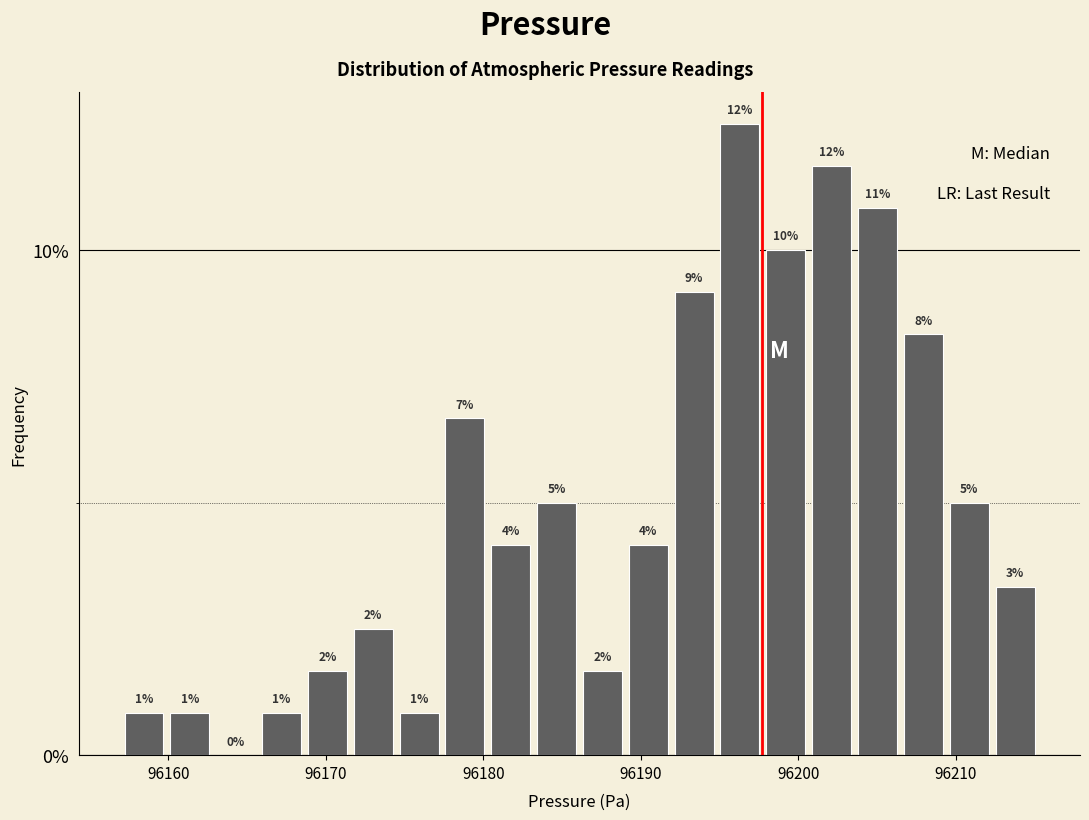

Around what value on the x-axis is the tallest bar? Give the approximate position of its centre, as read against the axis.

96196